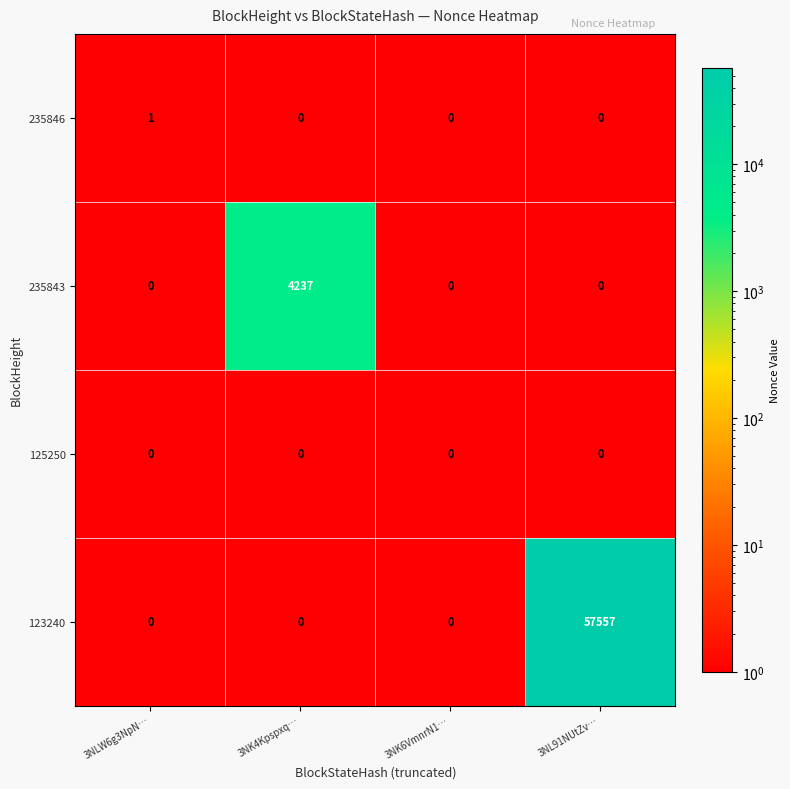

How many categories are shown in the chart?

4